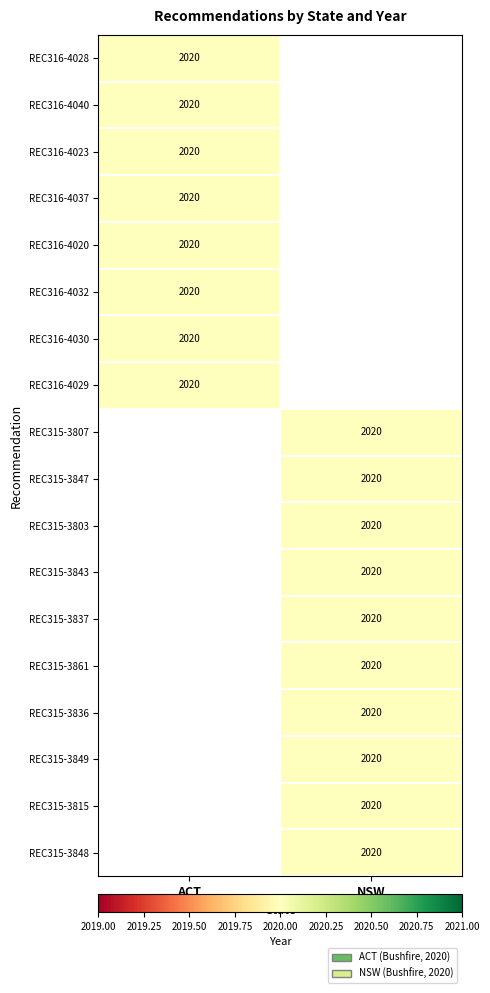

True or false: REC316-4028 has a value of 2020 at ACT.

True